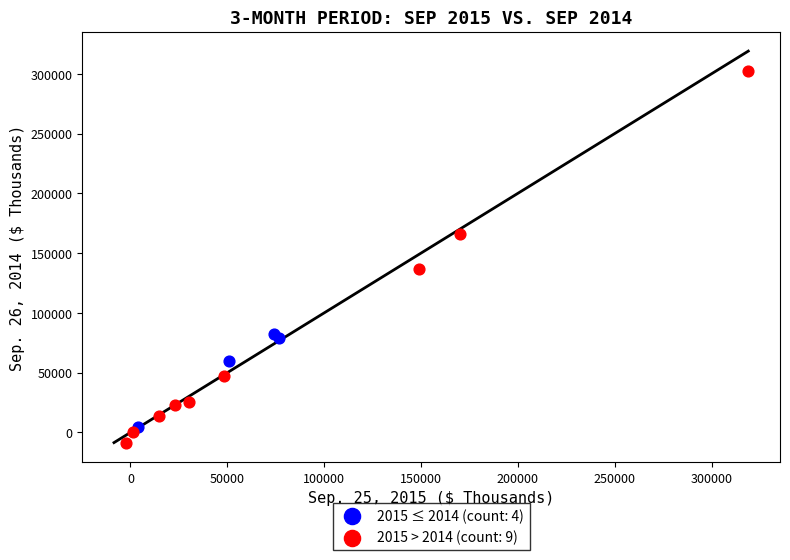

Which series reaches the minimum Y coordinate?

2015 > 2014 (count: 9)